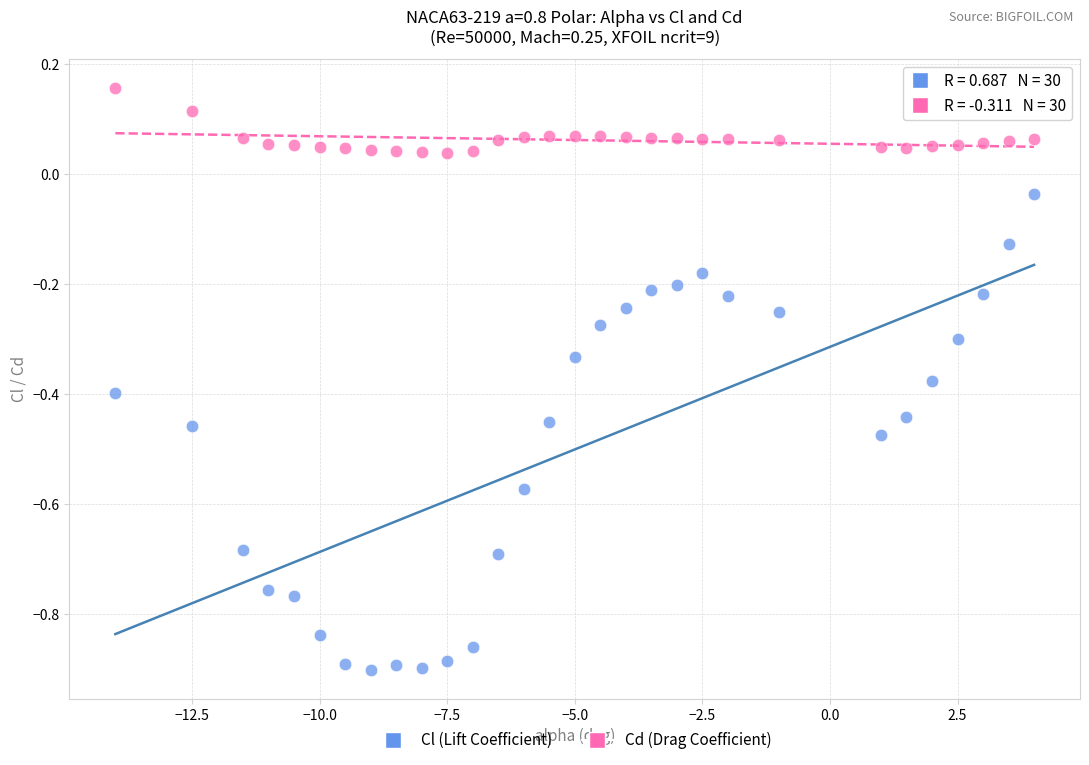

What are all the series names shown in the legend?

Cl (Lift Coefficient), Cd (Drag Coefficient)